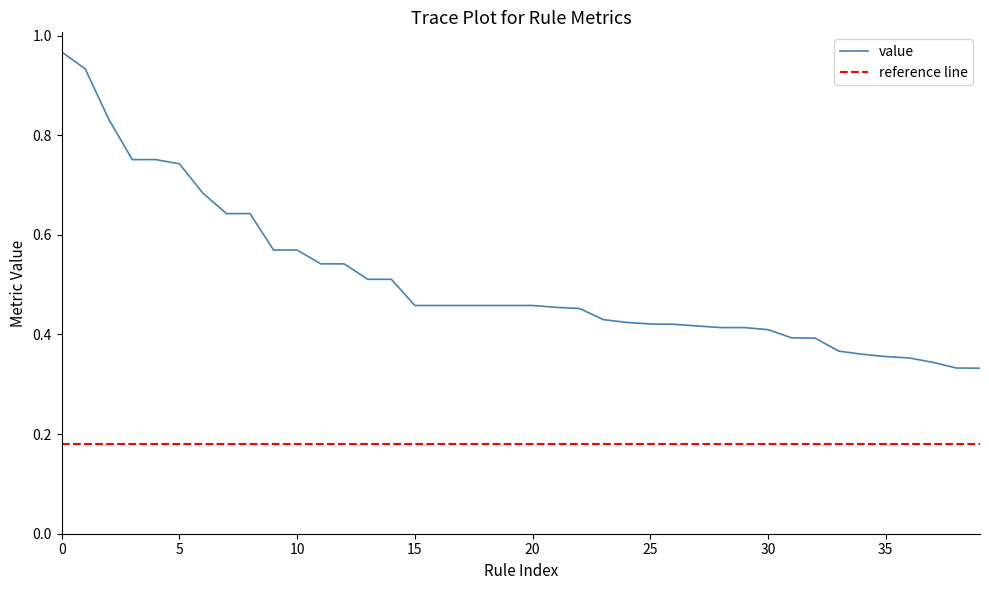

True or false: value has a value of 0.7 at 15.

False